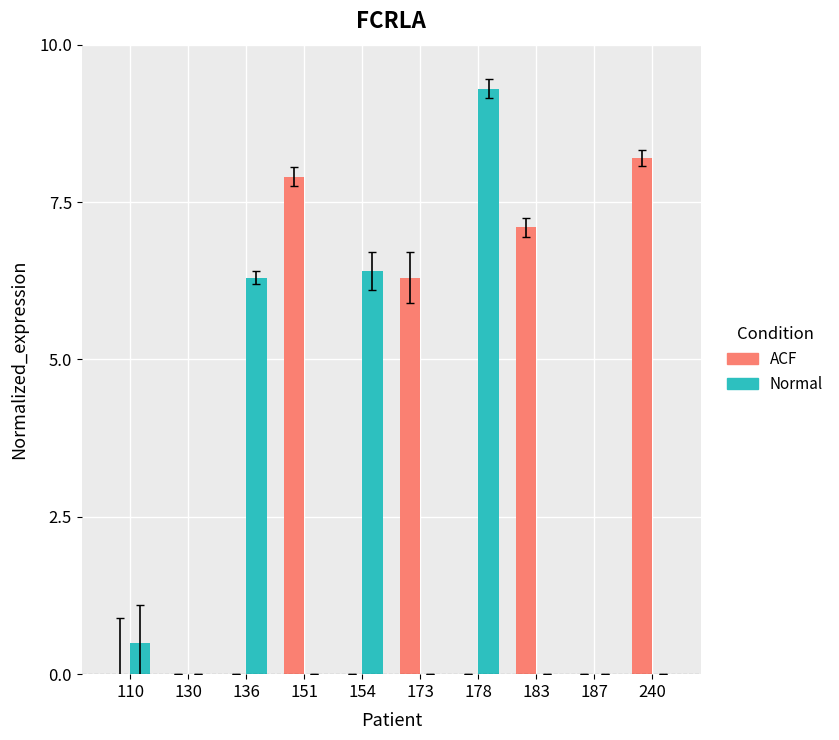

Which series has the largest range (max minus min)?

Normal